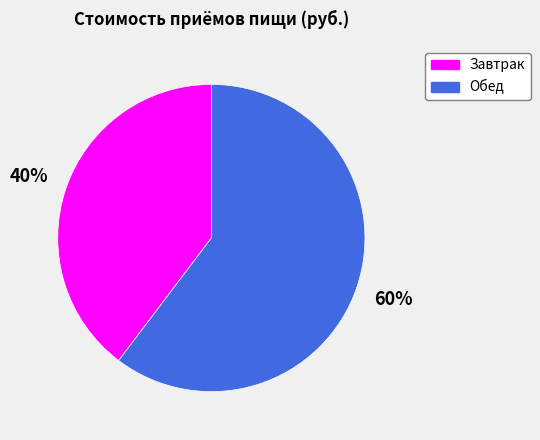

What is the smallest slice in the pie chart?

Завтрак